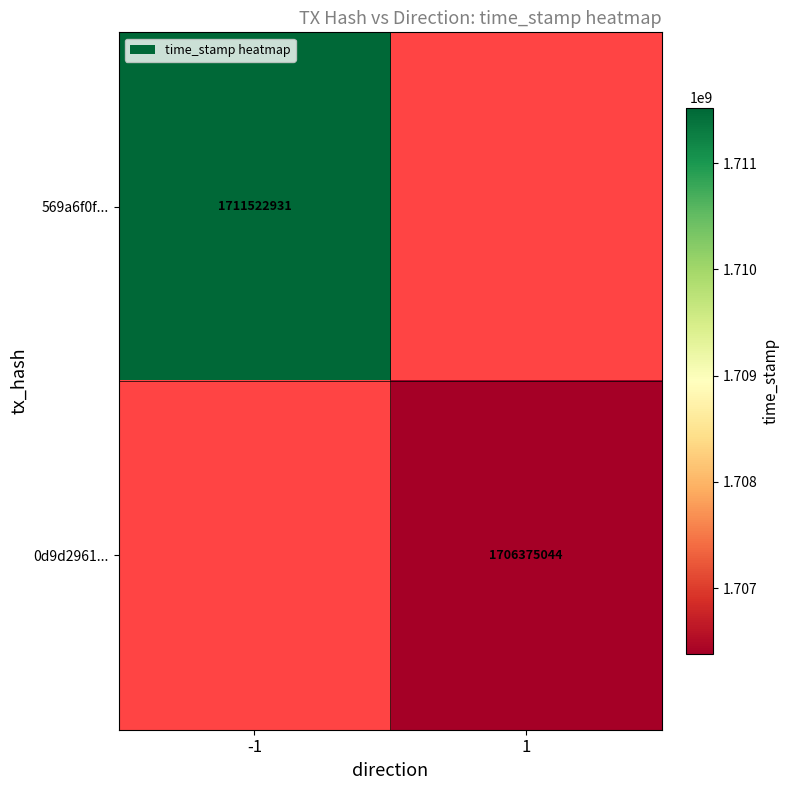

Is it true that 569a6f0f... equals 906079439 at -1?

False